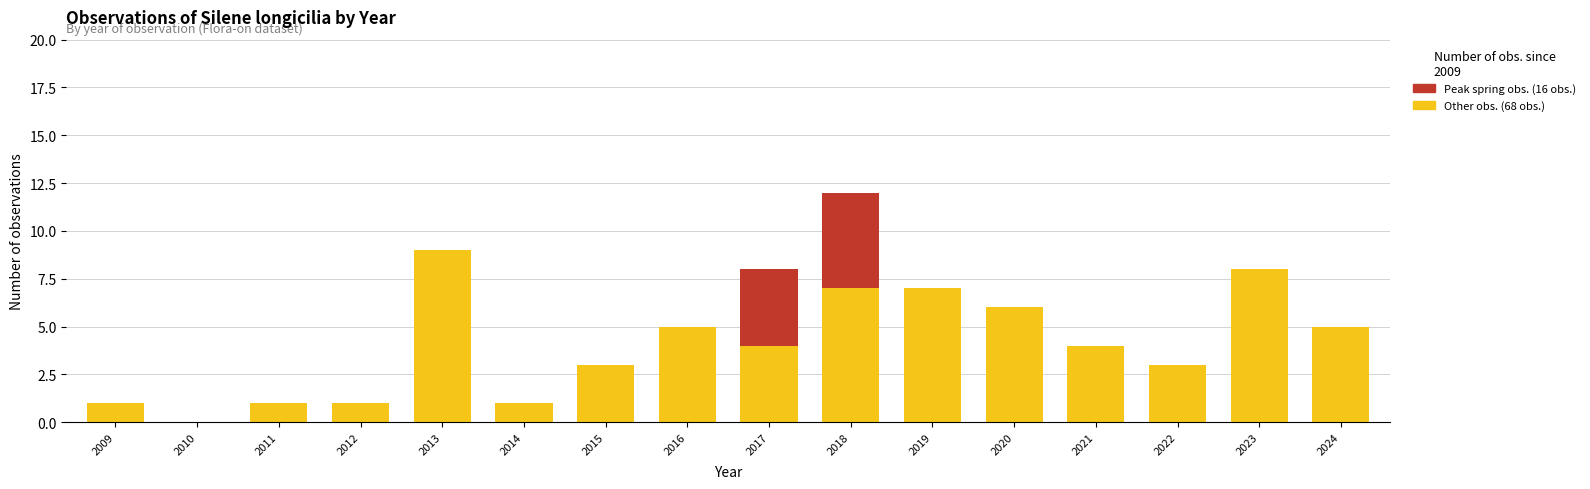

At which category is the sum across all series the highest?

2018